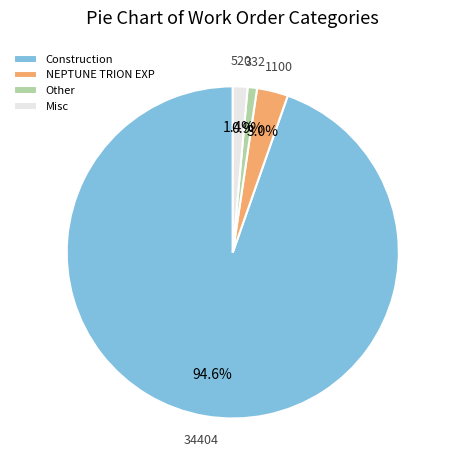

Which slice is the largest?

Construction